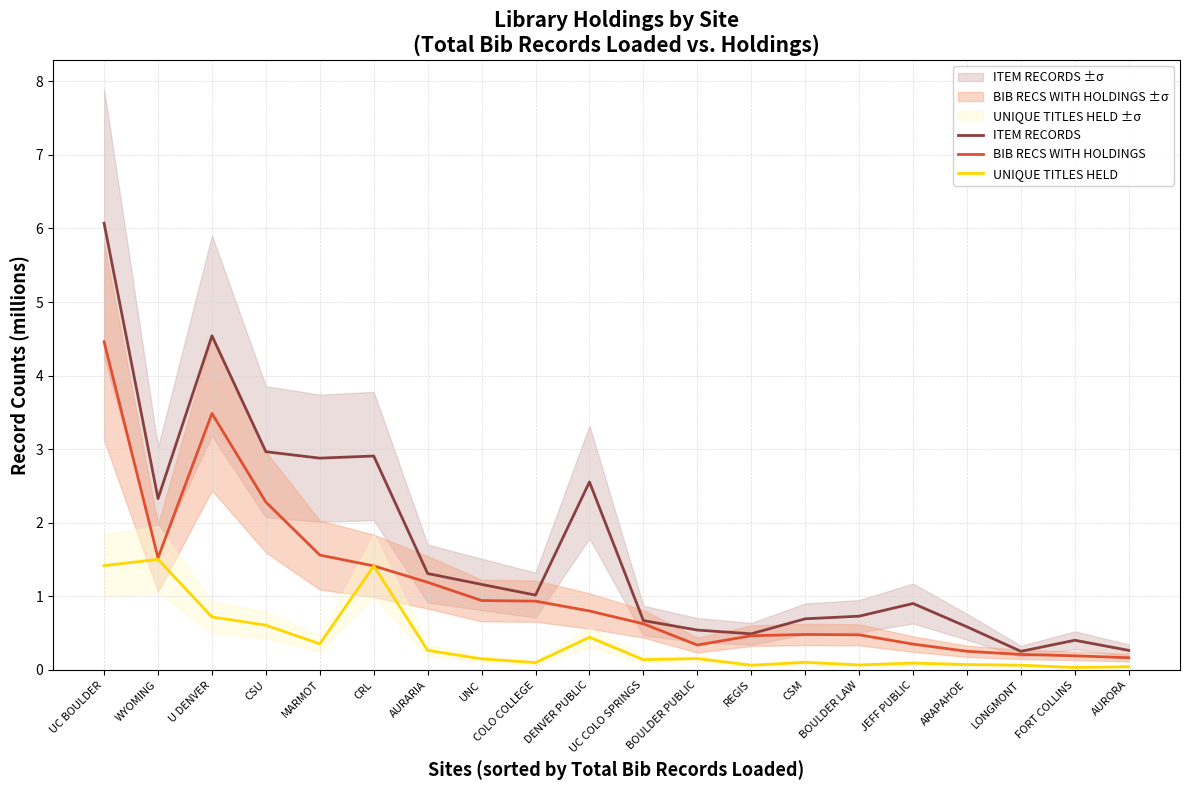

What is the maximum value for UNIQUE TITLES HELD?

1.5